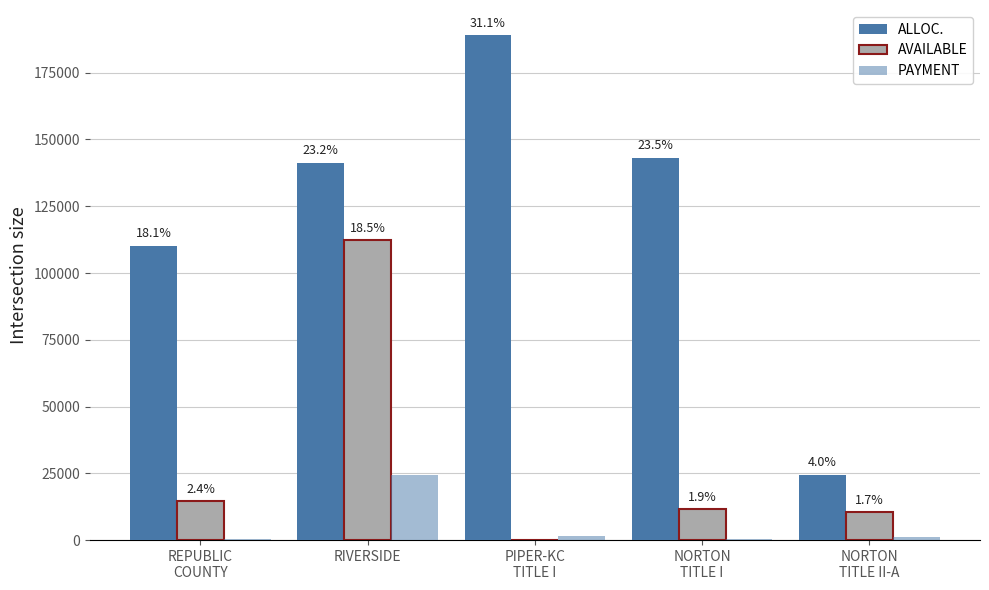

Where is ALLOC. nearest to the value 106749?

REPUBLIC
COUNTY